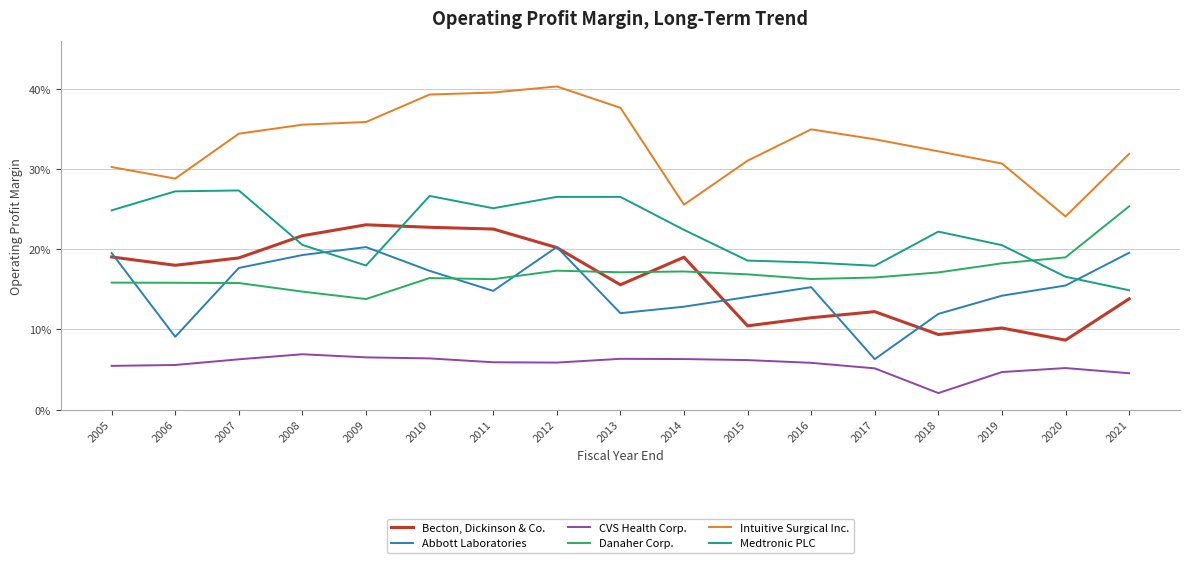

In Abbott Laboratories, how many points are higher than both neighbors (excluding endpoints)?

3